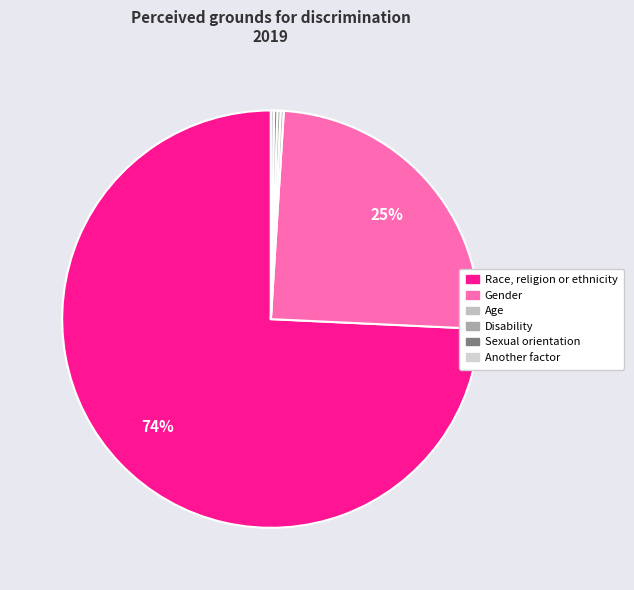

To the nearest percent, what is the average slice percentage?

17%